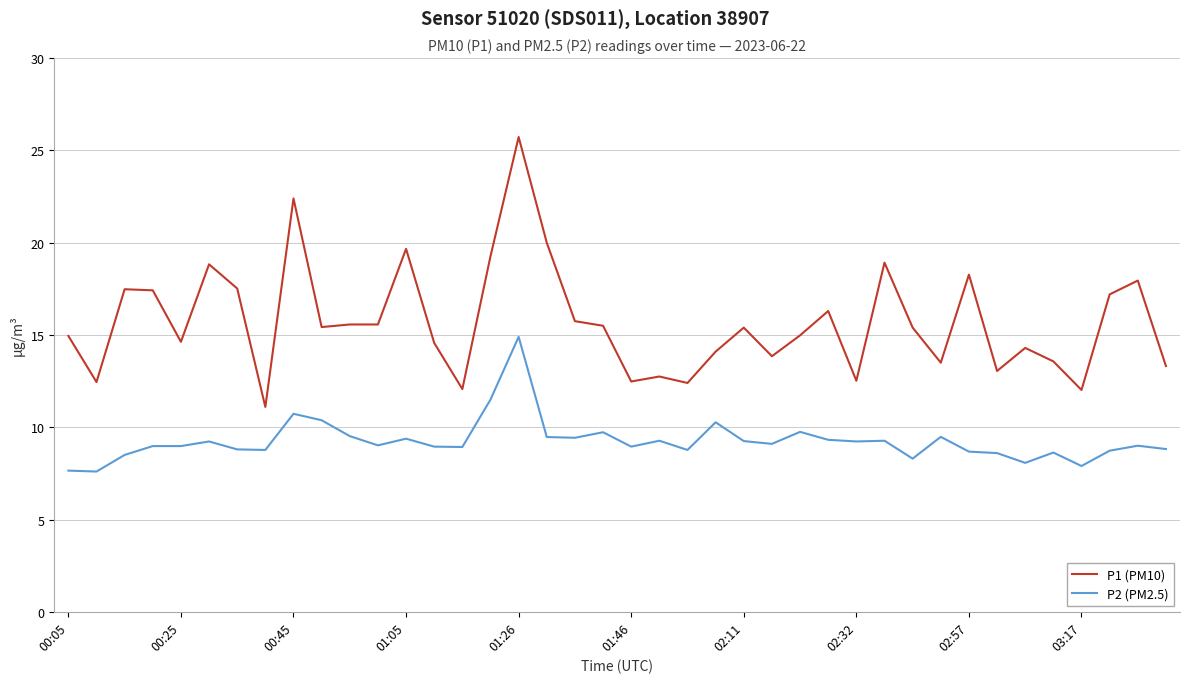

True or false: P2 (PM2.5) and P1 (PM10) intersect in this chart.

False